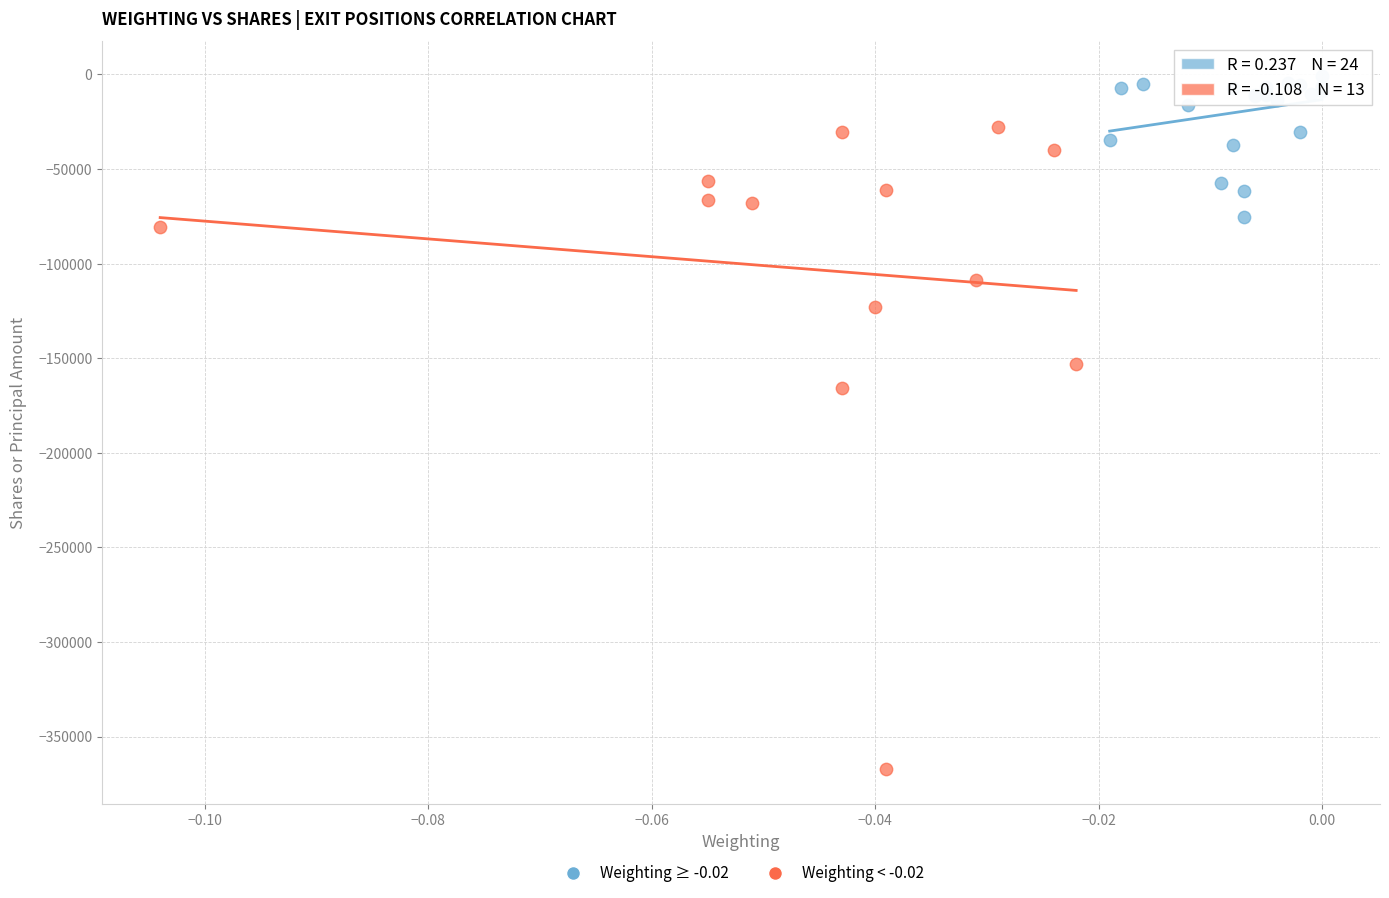

Which series reaches the maximum Y coordinate?

Weighting ≥ -0.02